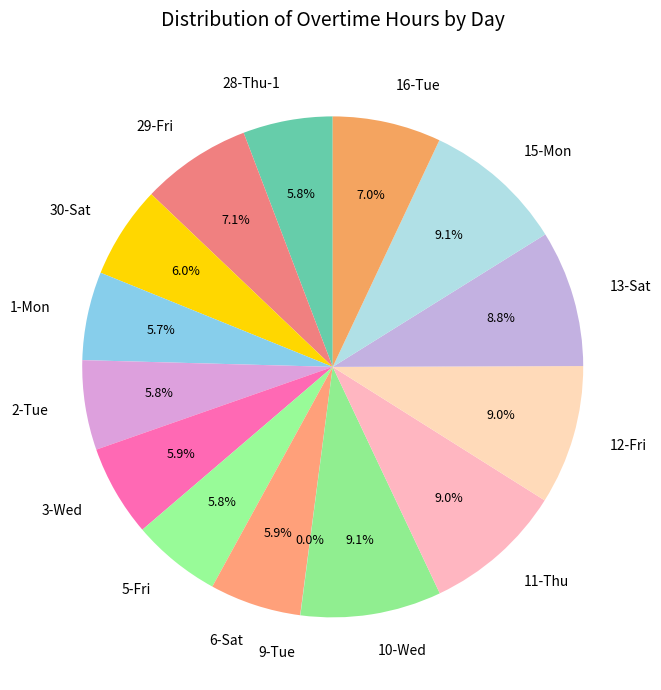

To the nearest percent, what portion does 13-Sat represent?

9%